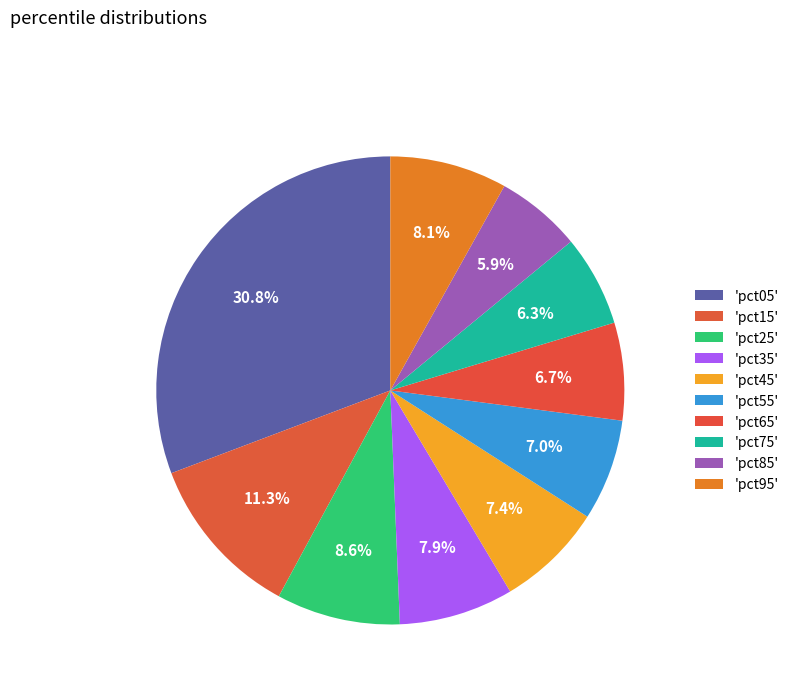

Which category has the biggest portion of the pie?

pct05